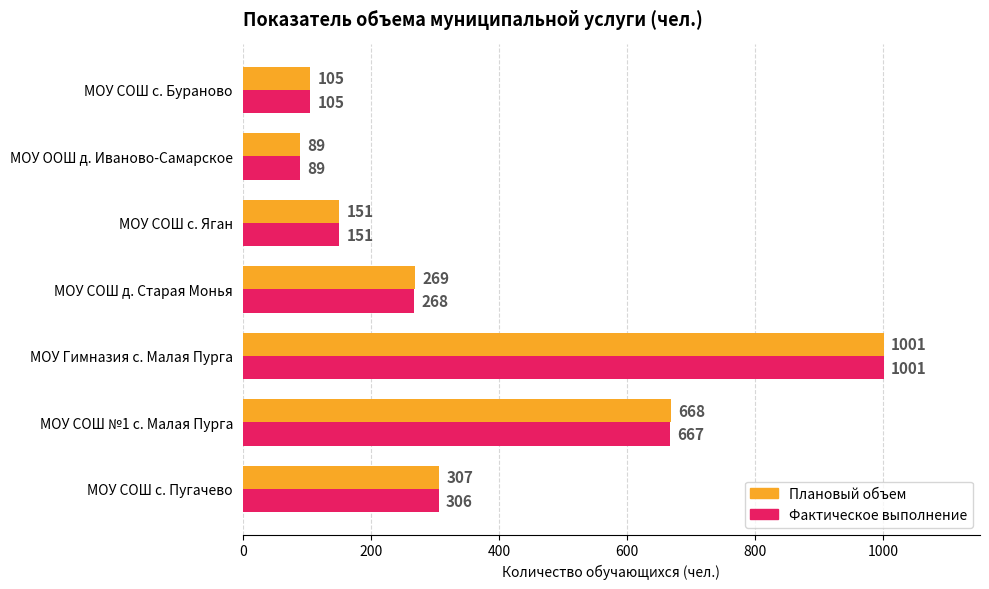

True or false: Фактическое выполнение has a value of 1001 at МОУ Гимназия с. Малая Пурга.

True